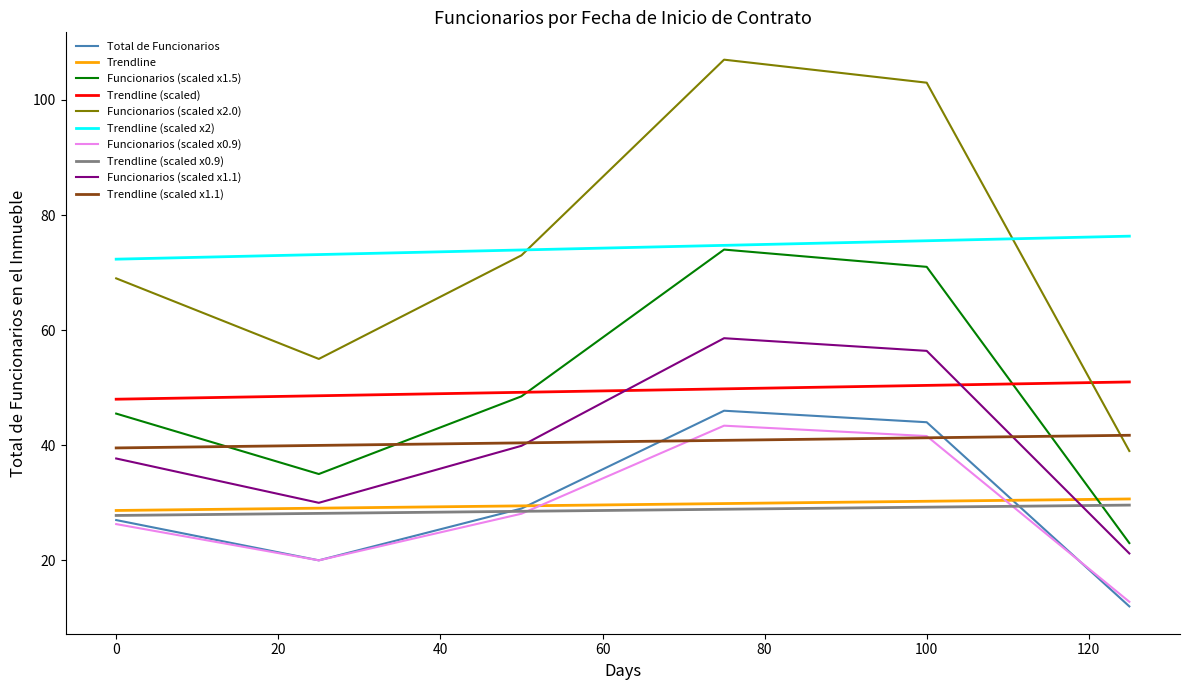

What is the average value?

30